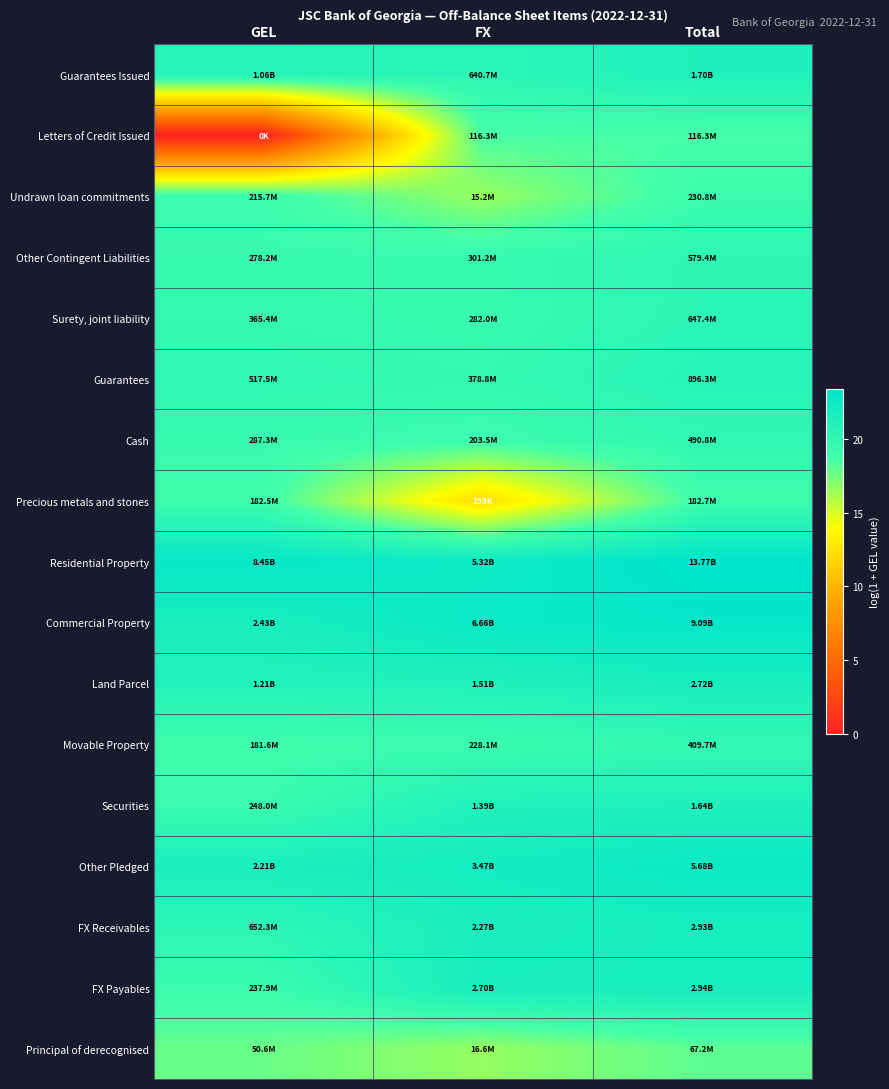

Reading left to right, extract all data points from this chart.

Guarantees Issued: GEL=20.8	FX=20.3	Total=21.3
Letters of Credit Issued: GEL=0.0	FX=18.6	Total=18.6
Undrawn loan commitments: GEL=19.2	FX=16.5	Total=19.3
Other Contingent Liabilities: GEL=19.4	FX=19.5	Total=20.2
Surety, joint liability: GEL=19.7	FX=19.5	Total=20.3
Guarantees: GEL=20.1	FX=19.8	Total=20.6
Cash: GEL=19.5	FX=19.1	Total=20.0
Precious metals and stones: GEL=19.0	FX=12.2	Total=19.0
Residential Property: GEL=22.9	FX=22.4	Total=23.3
Commercial Property: GEL=21.6	FX=22.6	Total=22.9
Land Parcel: GEL=20.9	FX=21.1	Total=21.7
Movable Property: GEL=19.0	FX=19.2	Total=19.8
Securities: GEL=19.3	FX=21.1	Total=21.2
Other Pledged: GEL=21.5	FX=22.0	Total=22.5
FX Receivables: GEL=20.3	FX=21.5	Total=21.8
FX Payables: GEL=19.3	FX=21.7	Total=21.8
Principal of derecognised: GEL=17.7	FX=16.6	Total=18.0